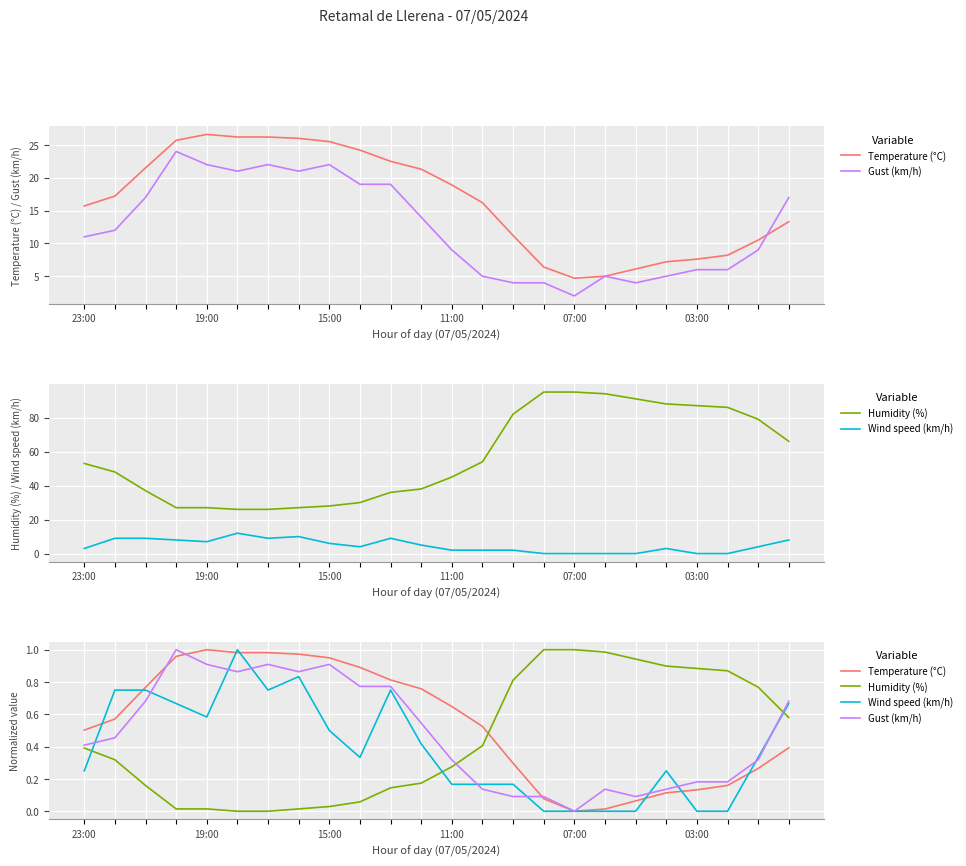

List the series in order of their overall mean, lowest first.

Wind speed (km/h), Humidity (%), Gust (km/h), Temperature (°C)